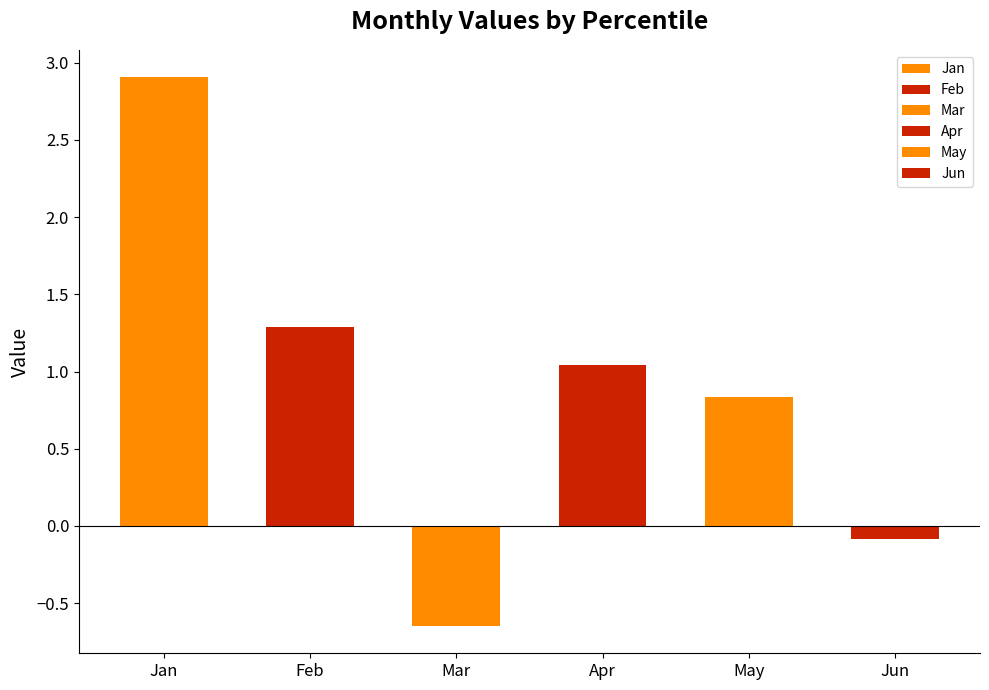

Are the bars grouped side by side (vs. stacked)?

Yes